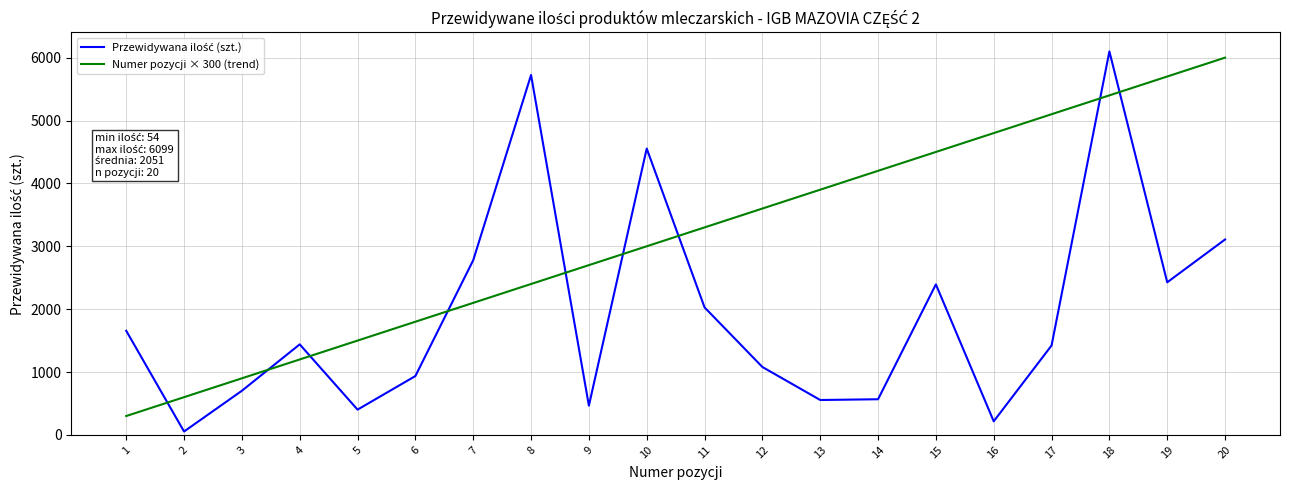

At which category is the sum across all series the highest?

18